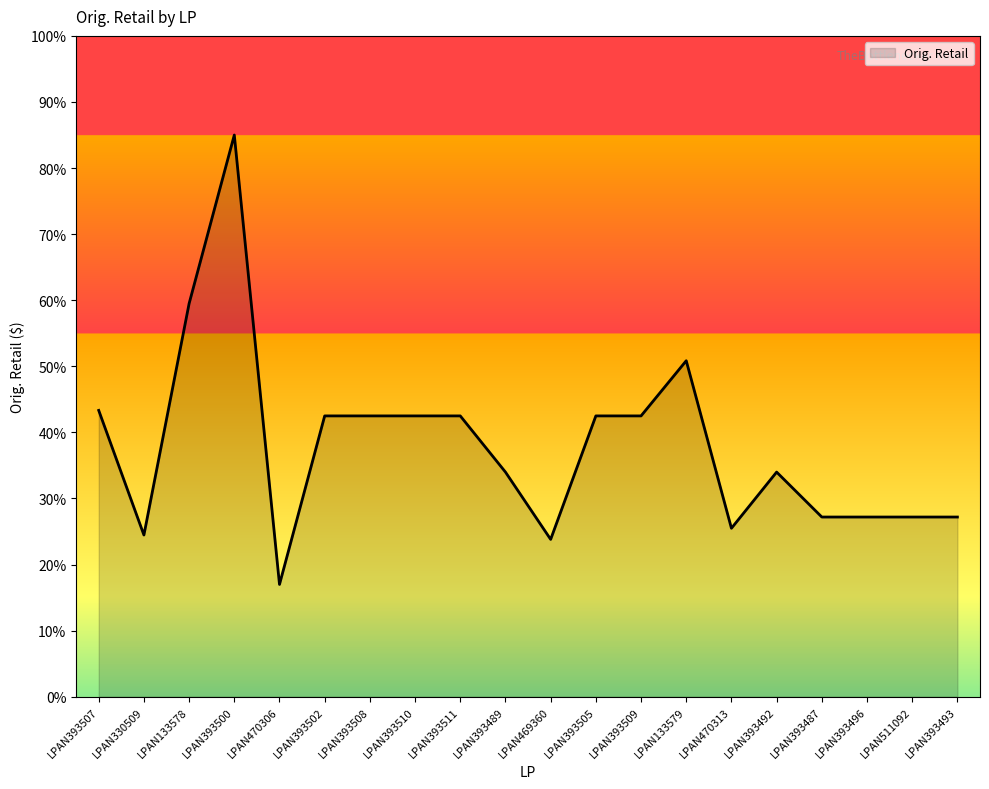

Is it true that the value at LPAN393509 is 42.5?

True